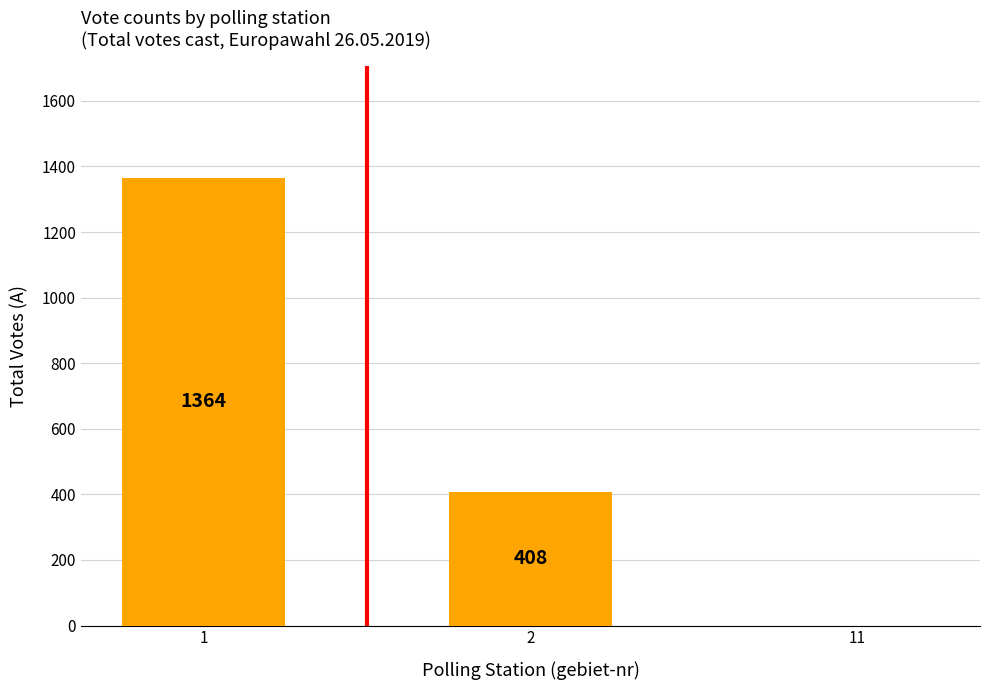

Is it true that the value at 1 is 1364?

True